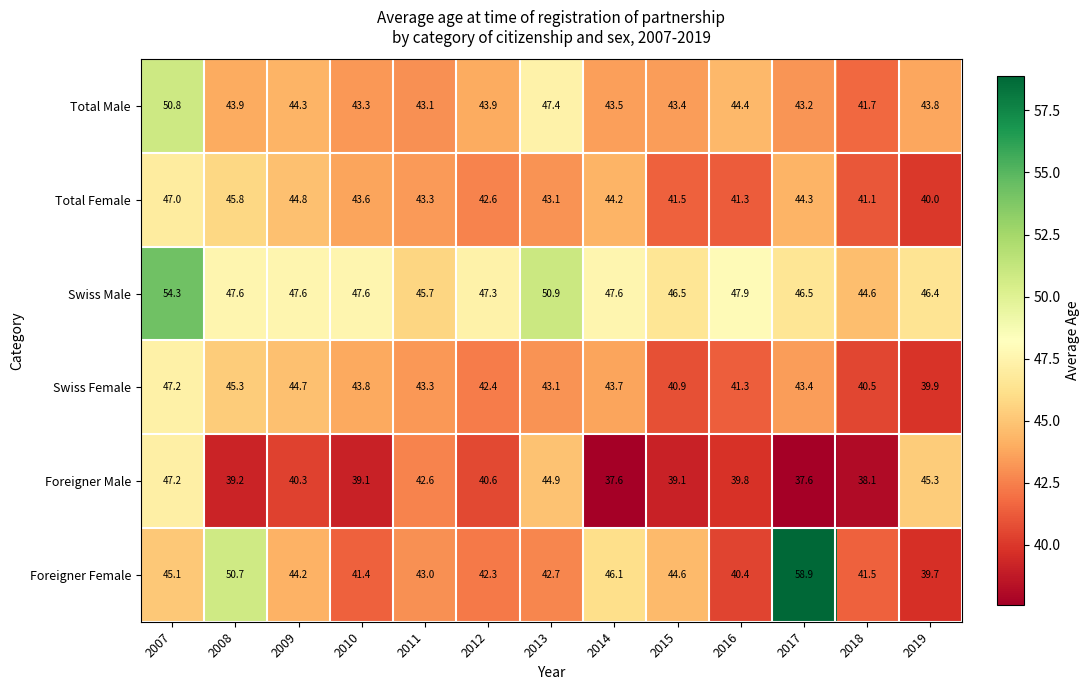

What is the total value across all series at 2007?

291.6